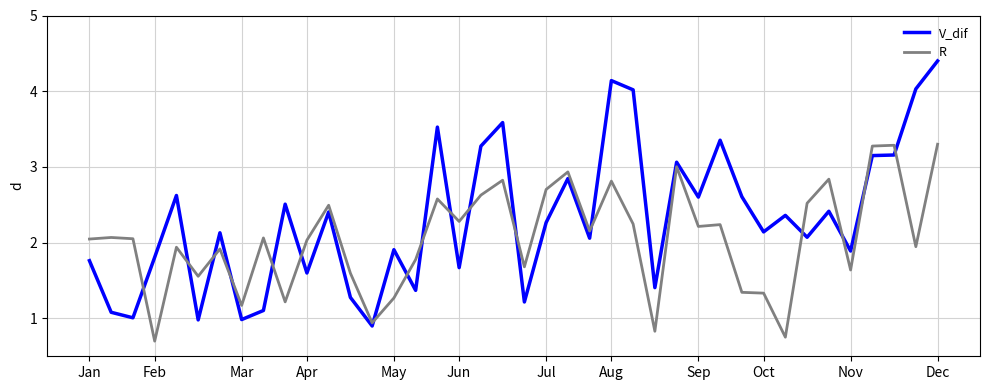

Which series has the largest range (max minus min)?

V_dif